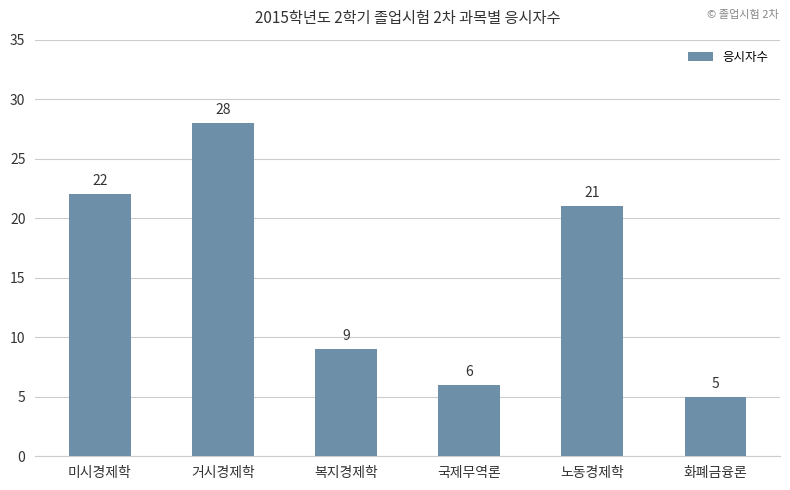

At which label is the value closest to 16?

노동경제학